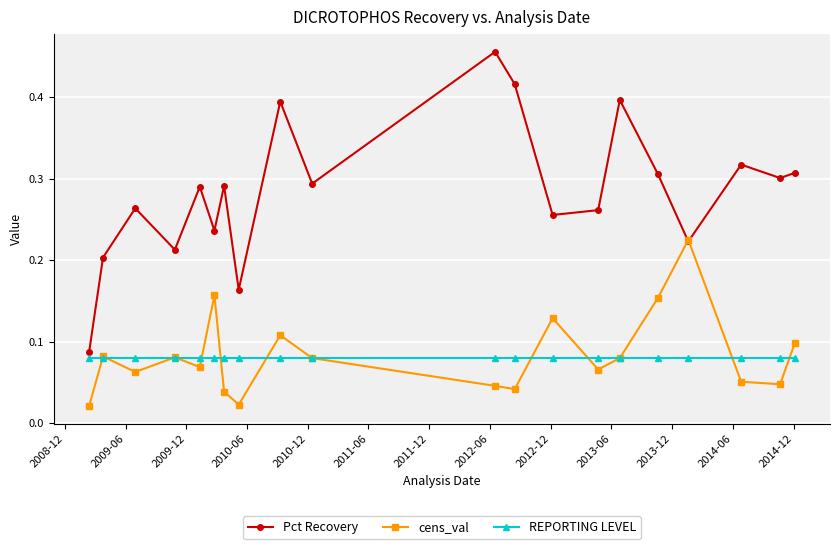

How many lines are shown in the chart?

3